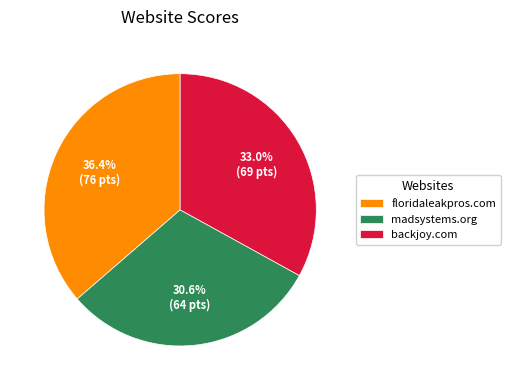

To the nearest percent, what is the difference between the largest and smallest slice percentages?

6%